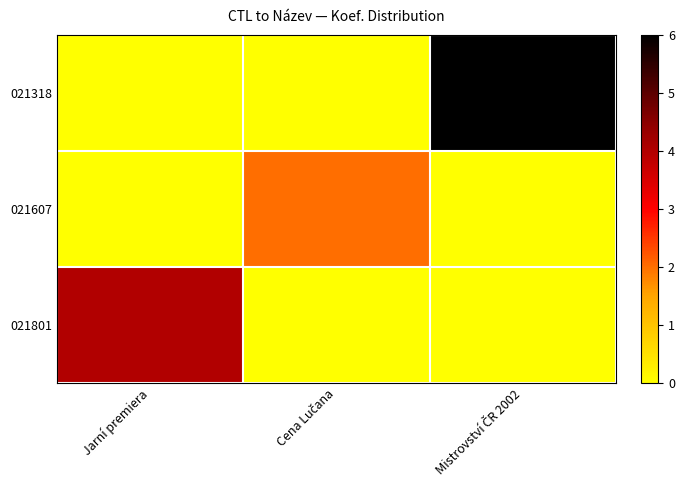

At which category is the sum across all series the highest?

Mistrovství ČR 2002